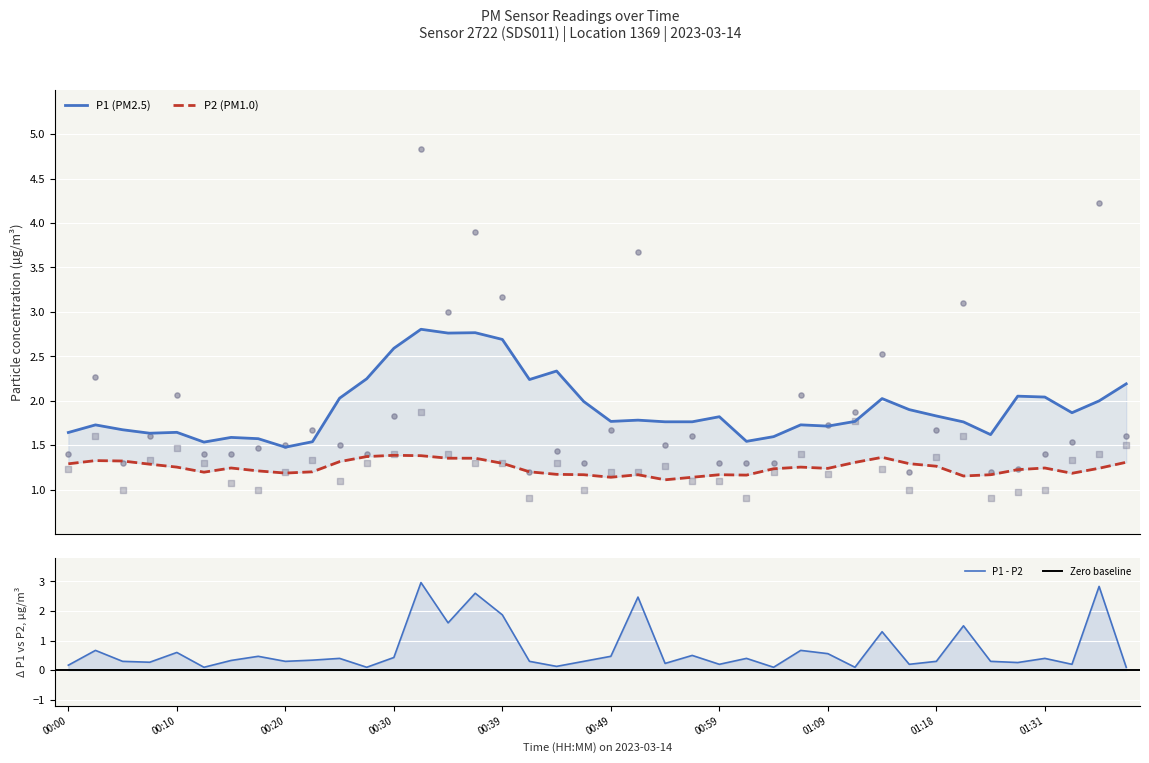

What are all the series names shown in the legend?

P1, P2